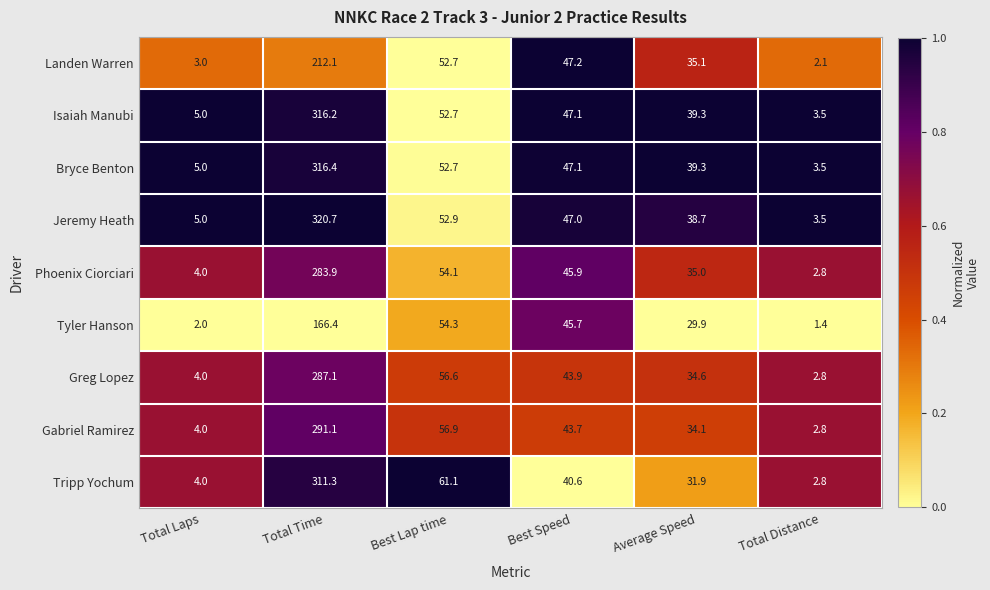

Is it true that Landen Warren equals 35.1 at Average Speed?

True